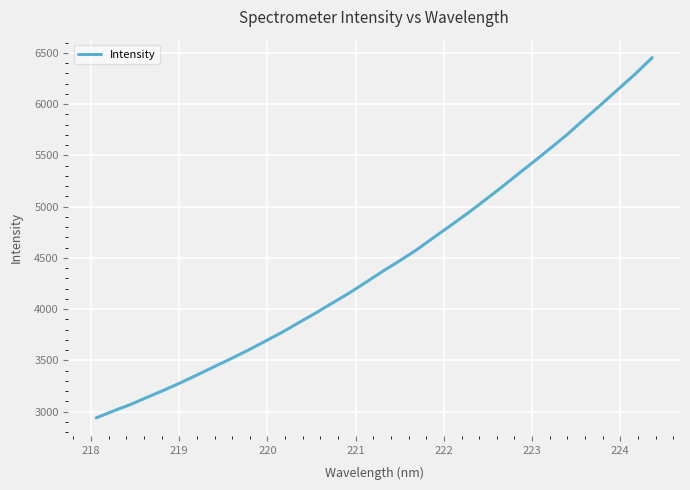

What is the difference between the second highest and minimum values?

3357.0